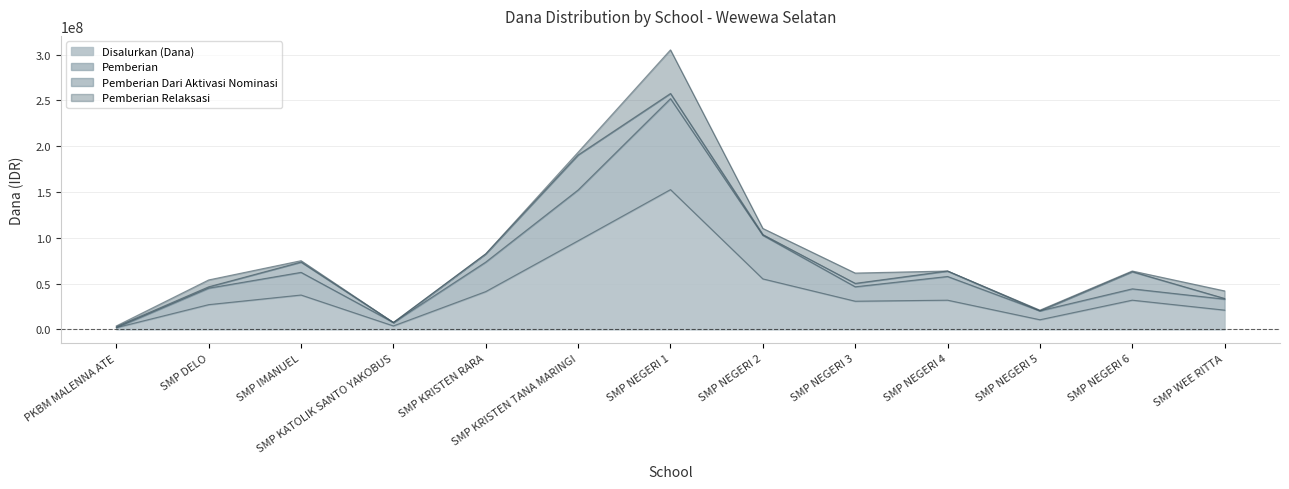

What is the maximum value for Disalurkan (Dana)?

152625000